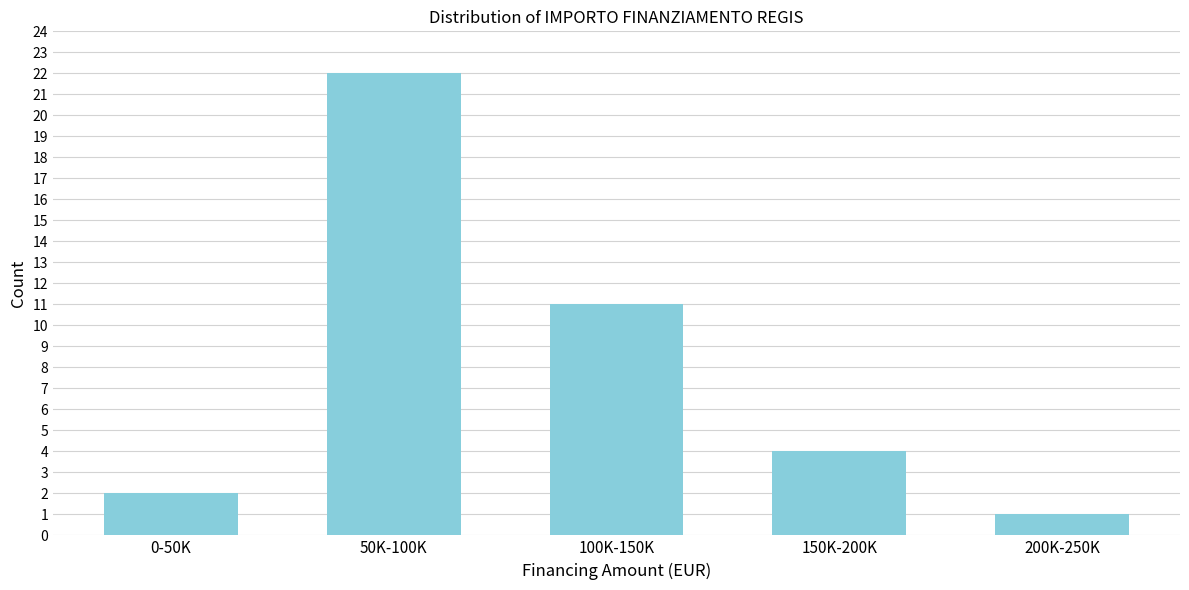

Reading left to right, transcribe all the data shown in this chart.

2	22	11	4	1